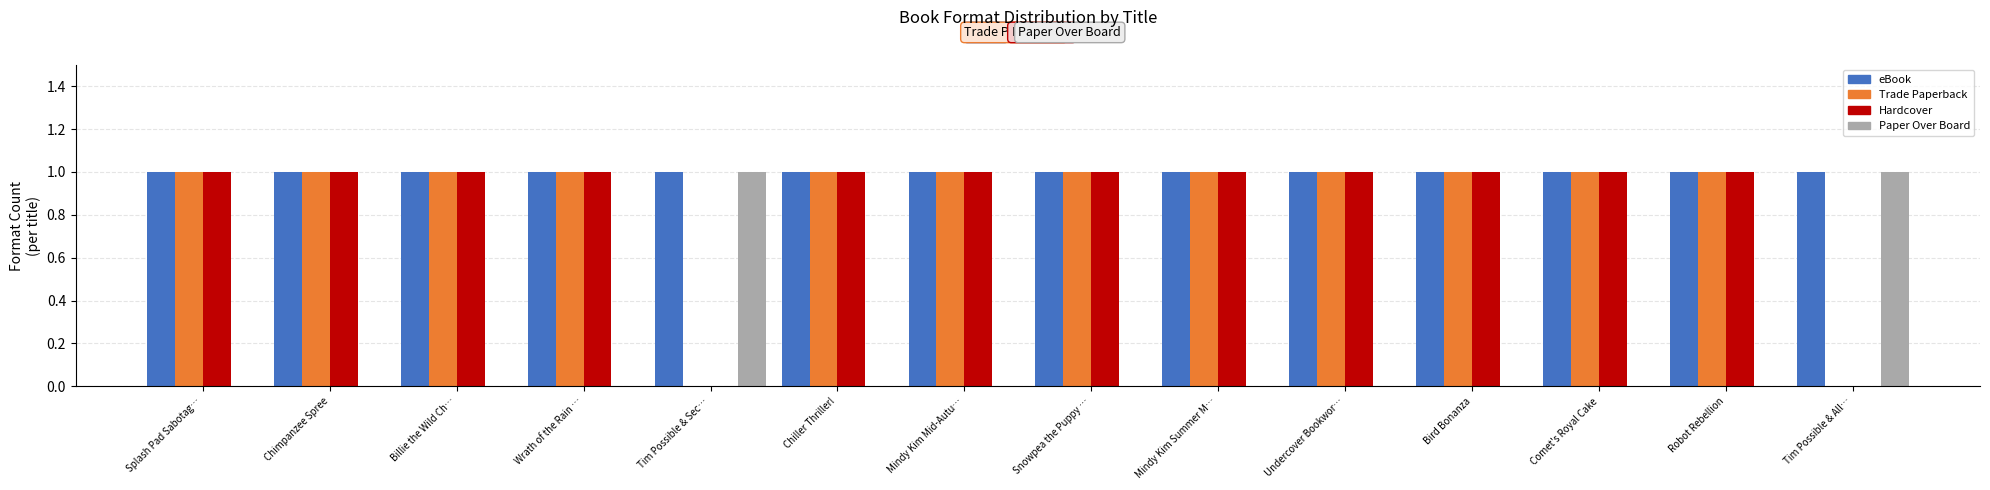

What is the total value across all series at Billie the Wild Ch…?

3